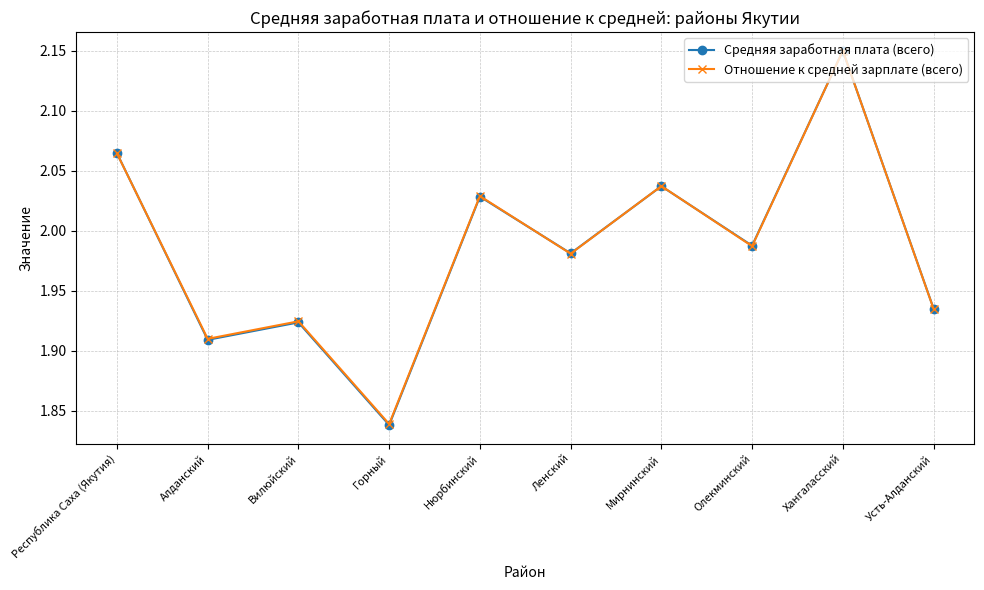

How many interior local peaks does the Средняя заработная плата (всего) series have?

4